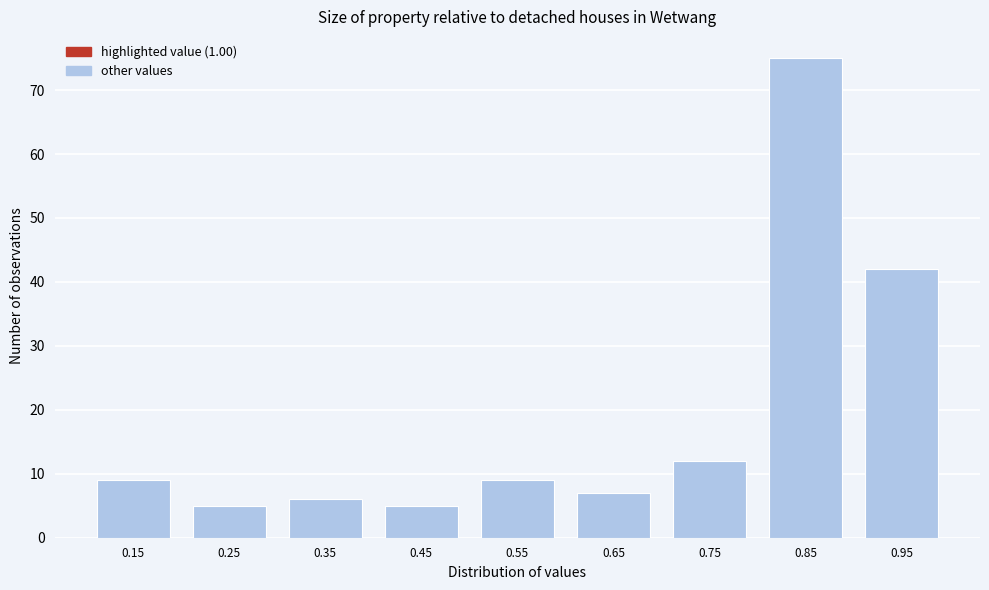

Reading left to right, extract all data points from this chart.

0.15=9	0.25=5	0.35=6	0.45=5	0.55=9	0.65=7	0.75=12	0.85=75	0.95=42